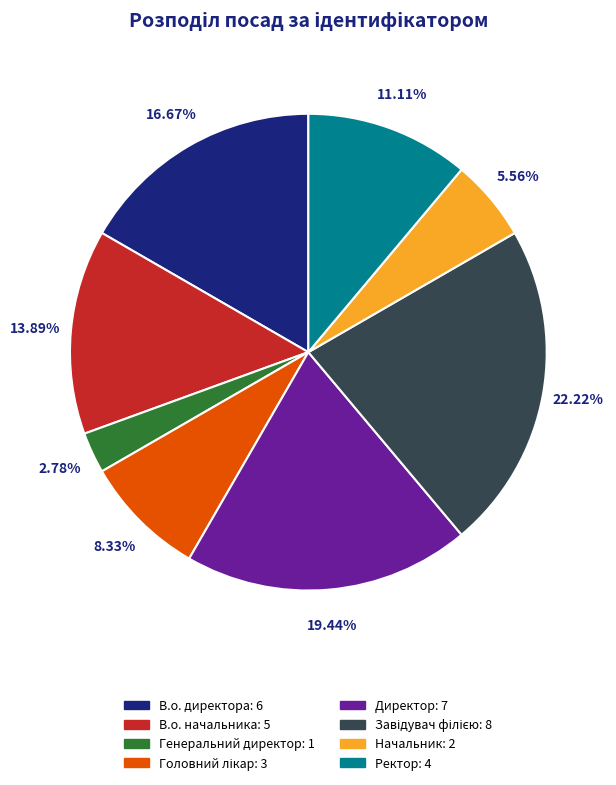

Which has a higher value, Генеральний директор or В.о. директора?

В.о. директора